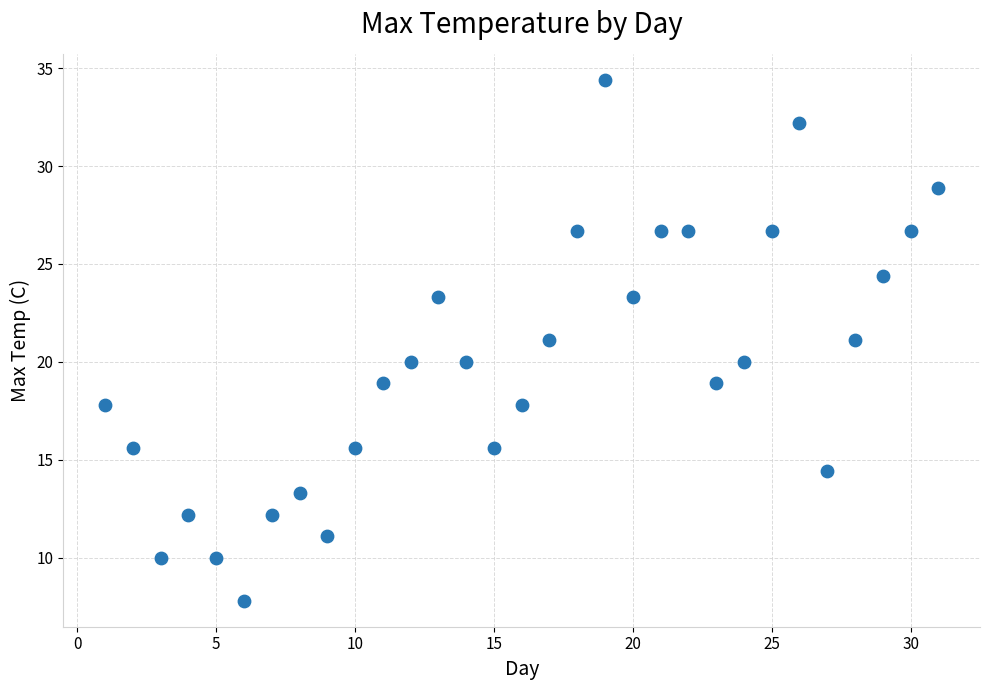

What is the range of X values (max minus min)?

30.0